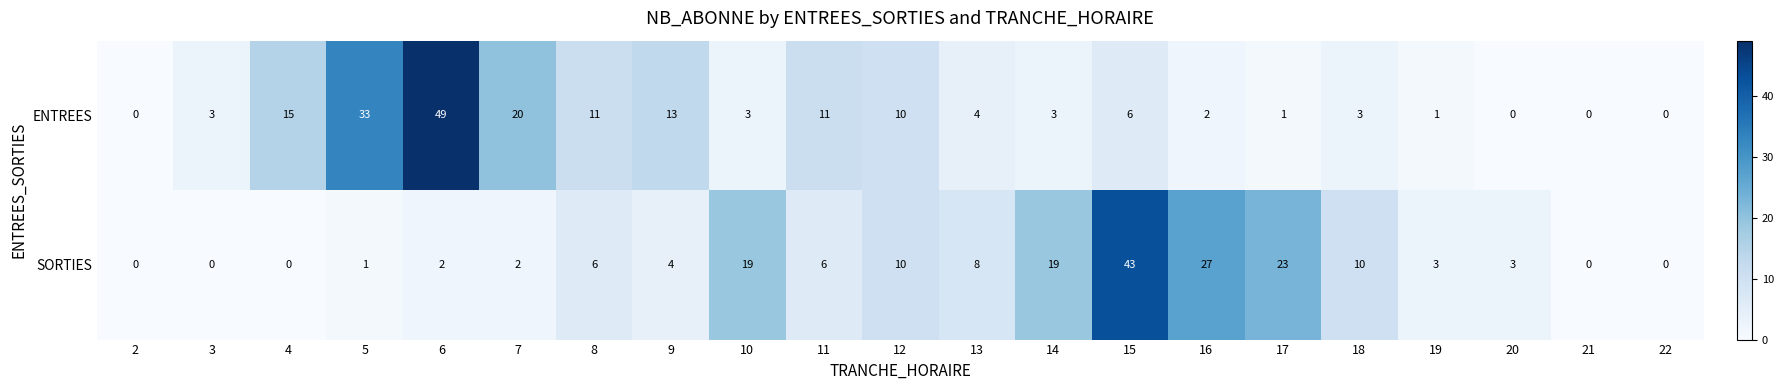

How many values in SORTIES are above zero?

16